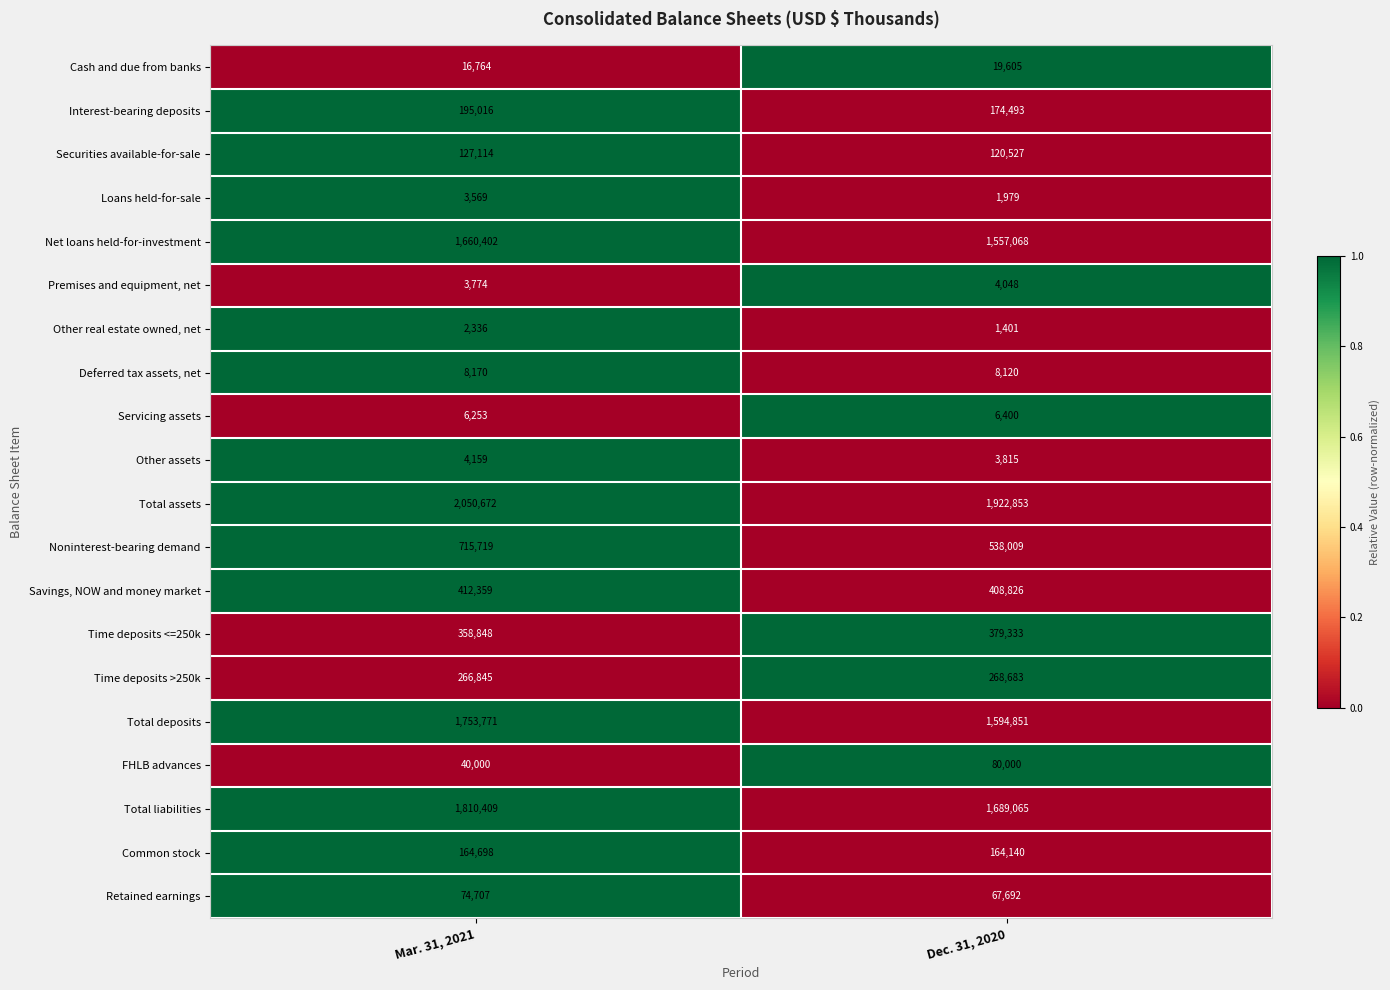

Which series has the widest spread of values?

Noninterest-bearing demand